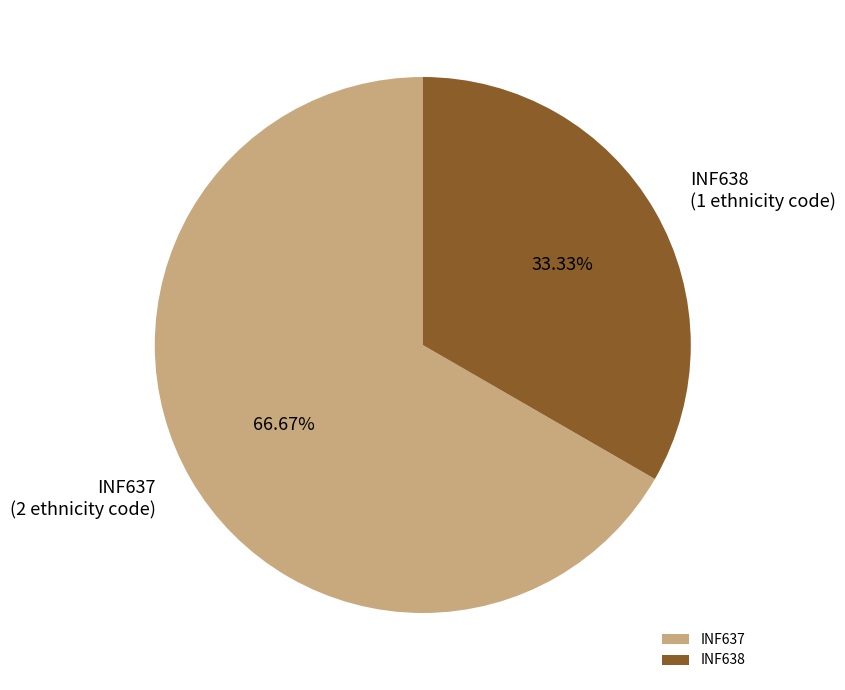

Combined, do INF638 and INF637 account for over 50%?

Yes